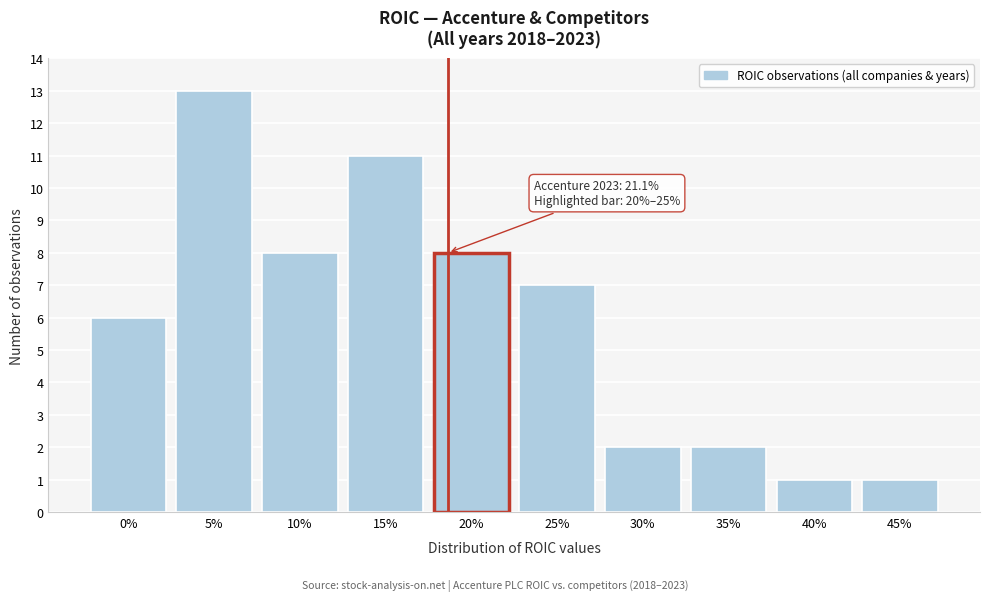

Reading left to right, list all the values displayed in this chart.

6	13	8	11	8	7	2	2	1	1